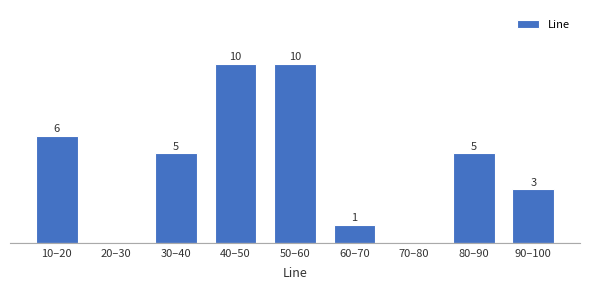

At which label does the data first exceed 5?

10–20